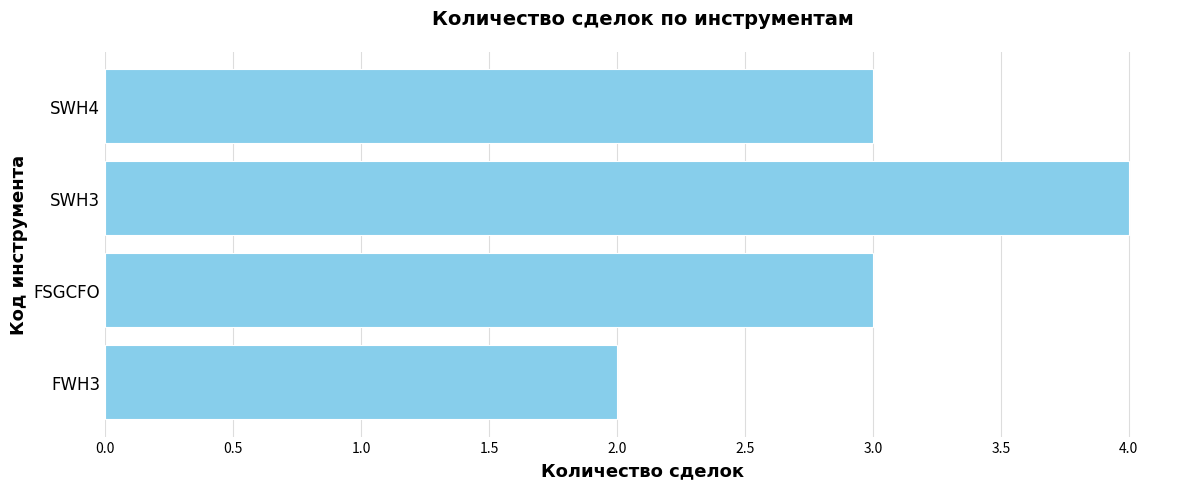

The chart shows a value of 1 at FWH3. True or false?

False